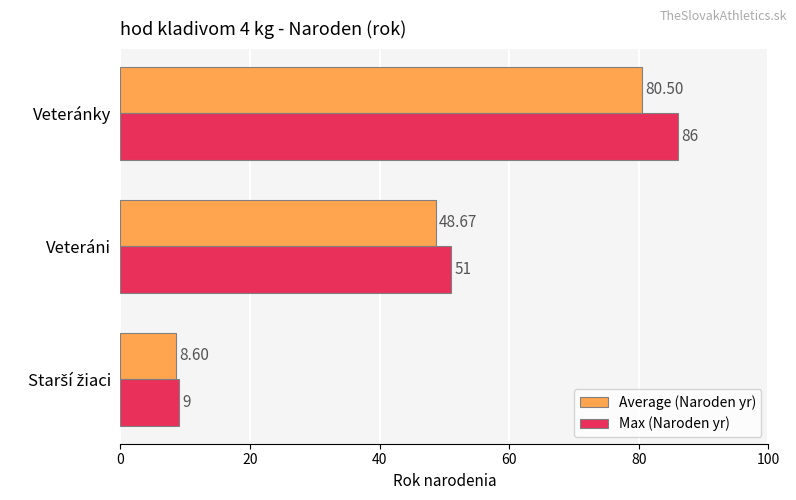

Which series has the largest range (max minus min)?

Max (Naroden yr)